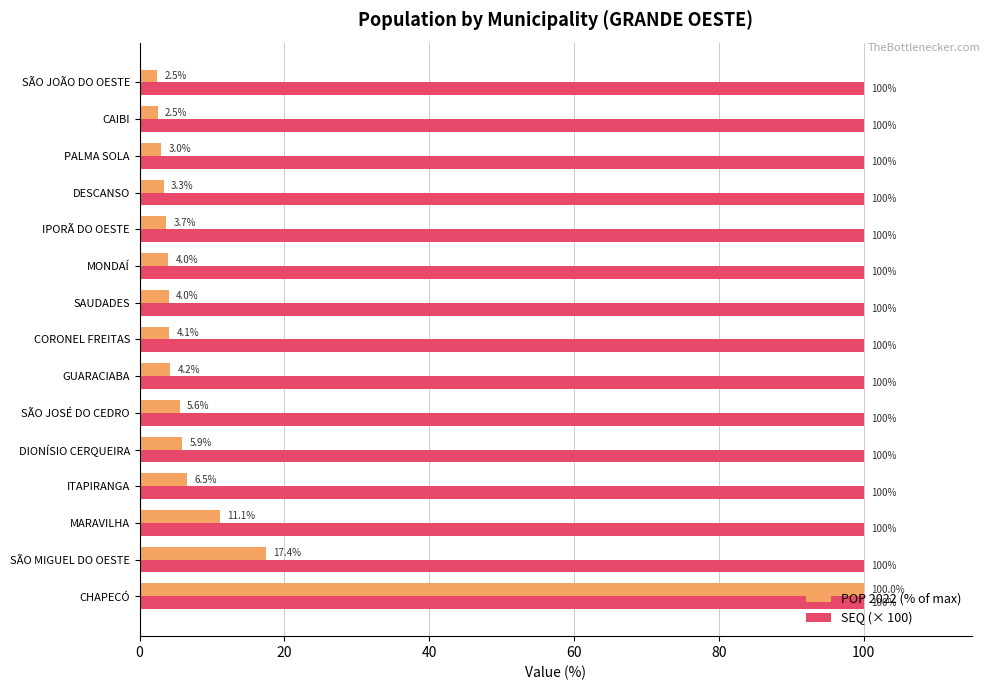

What is the greatest value displayed?

100.0